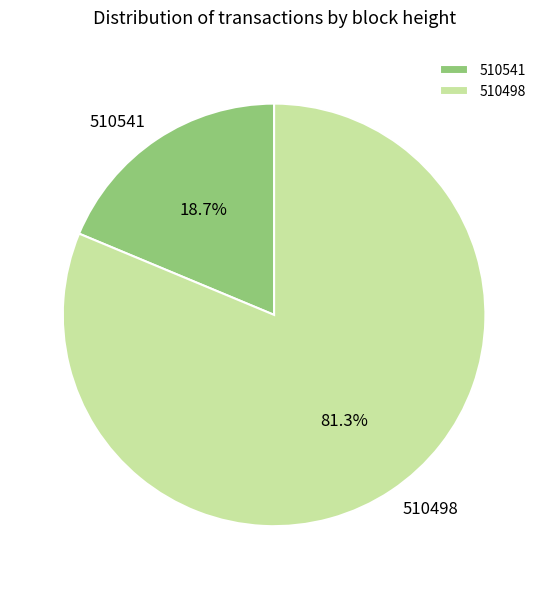

Which category has the biggest portion of the pie?

510498